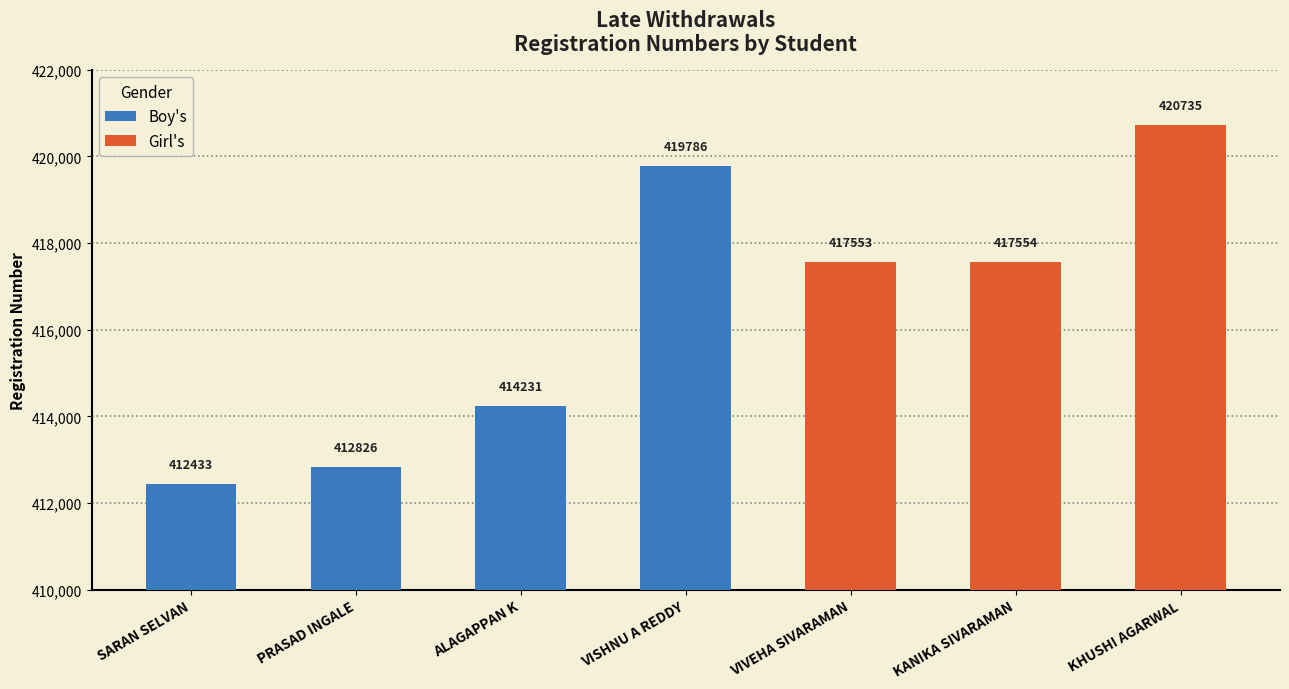

How many data points are less than 414231?

2